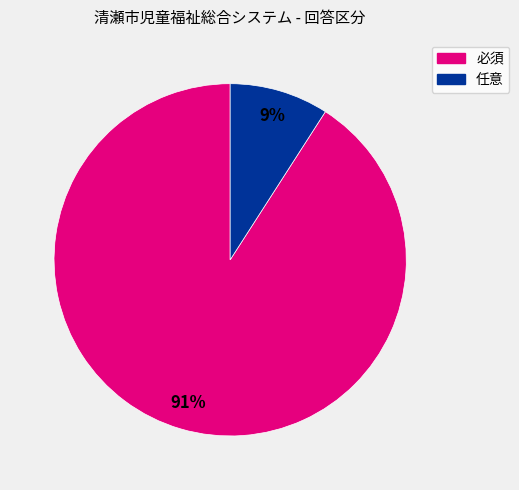

Count the number of slices in the pie.

2